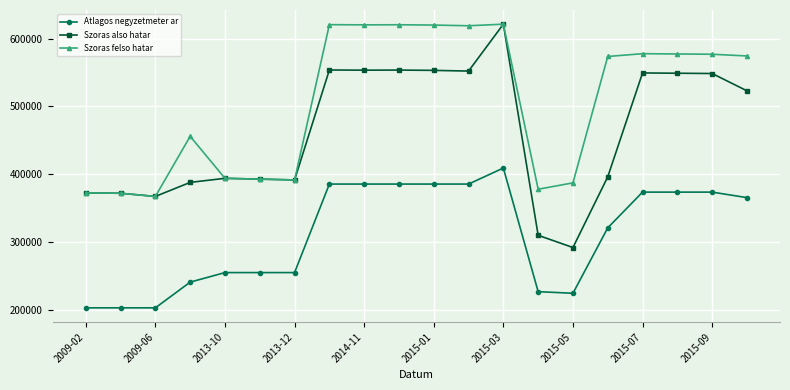

True or false: Szoras also hatar and Atlagos negyzetmeter ar cross at least once.

False